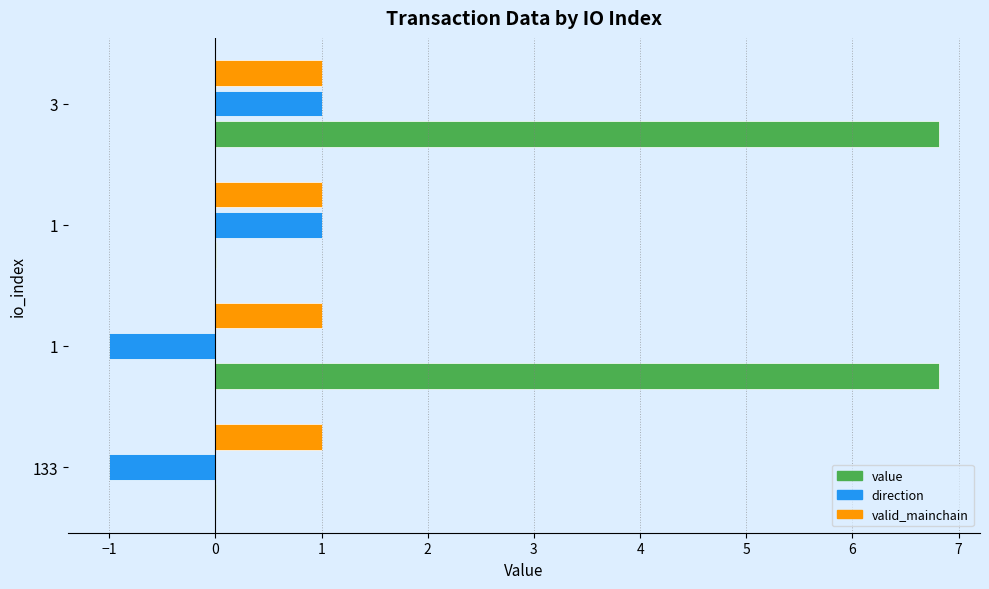

What are all the series names shown in the legend?

value, direction, valid_mainchain